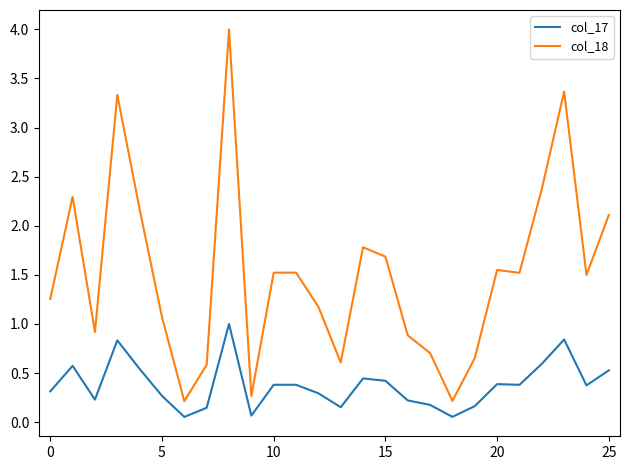

How many categories are shown in the chart?

26